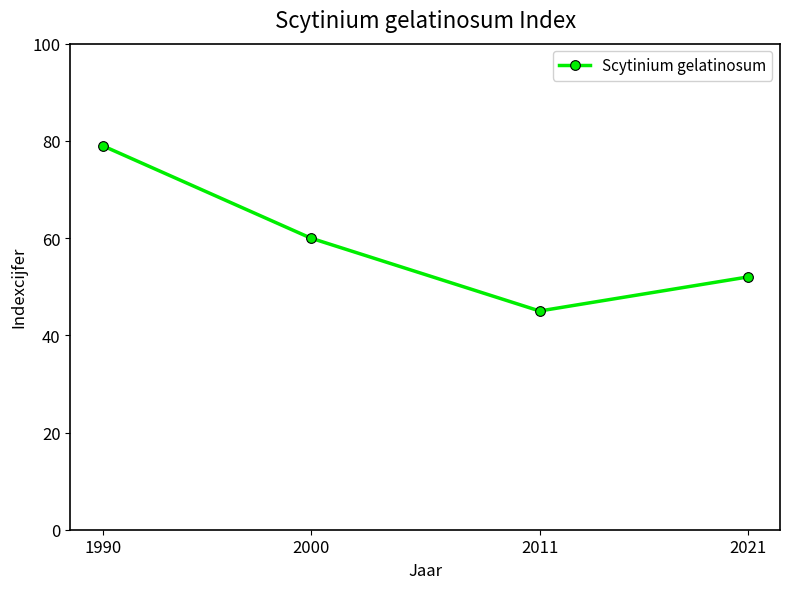

The chart shows a value of 66 at 2011. True or false?

False